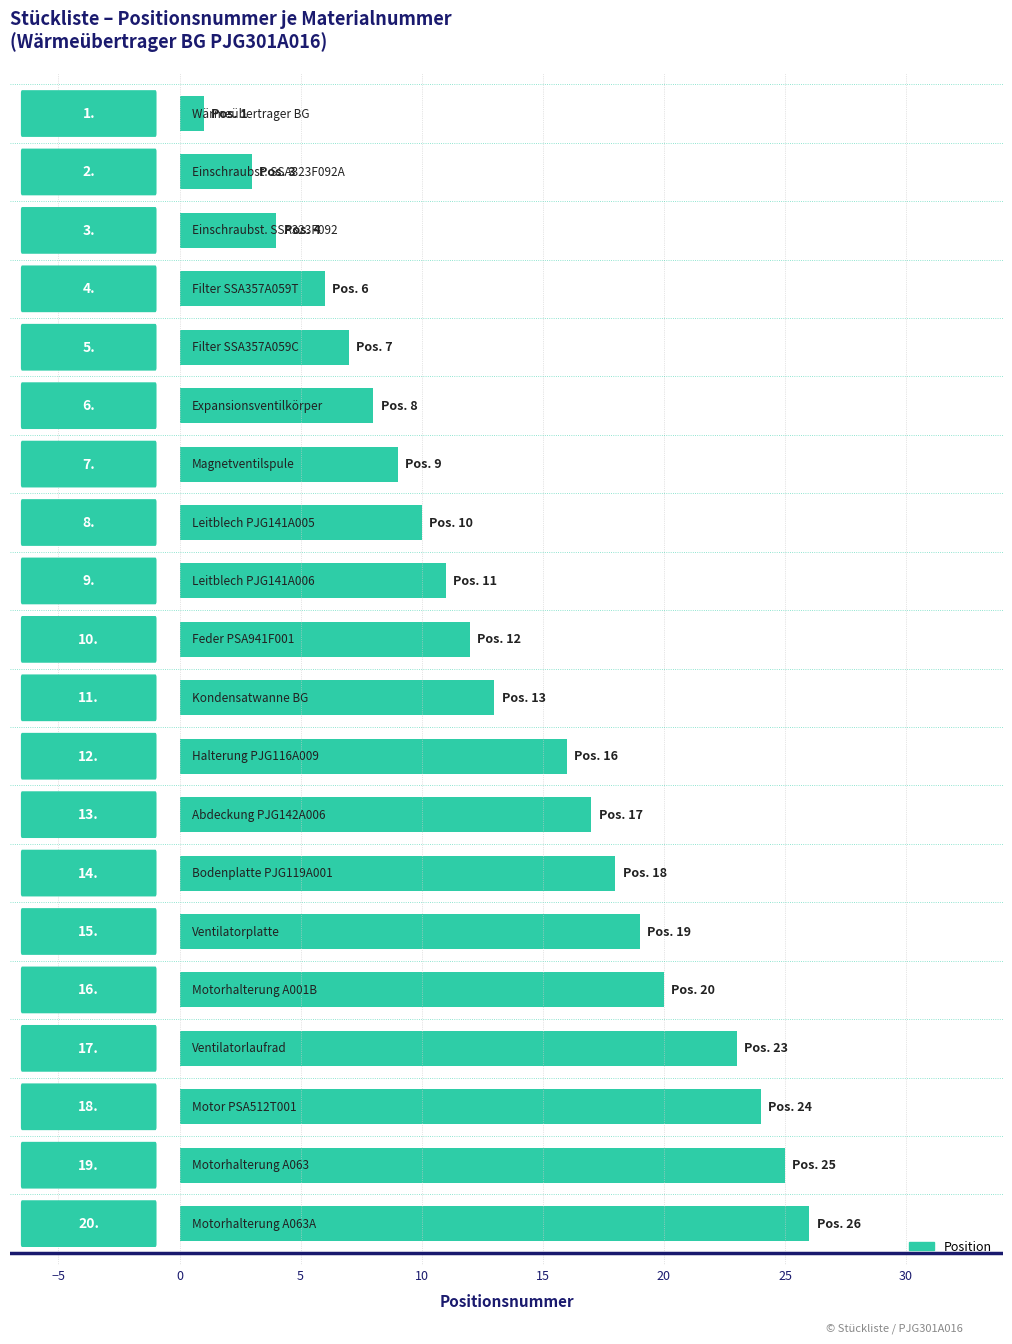

Are the bars grouped side by side (vs. stacked)?

No